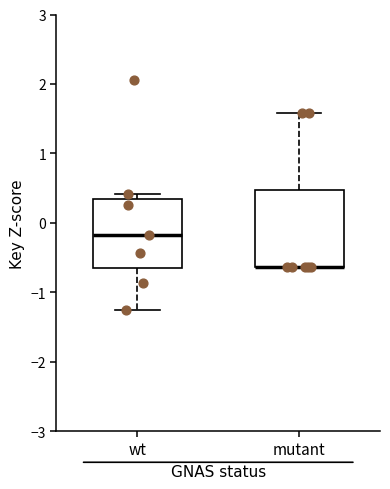

Reading left to right, read every box against the y-axis: the position of its median line, the range the box covers, and the ends of its whiskers. The values are not printed on the chart, so give them approximately, as read against the axis.

wt: median -0.2, box -0.7 to 0.3, whiskers -1.3 to 0.4
mutant: median -0.6 (drawn on the box's lower edge), box -0.6 to 0.5, whiskers -0.6 to 1.6